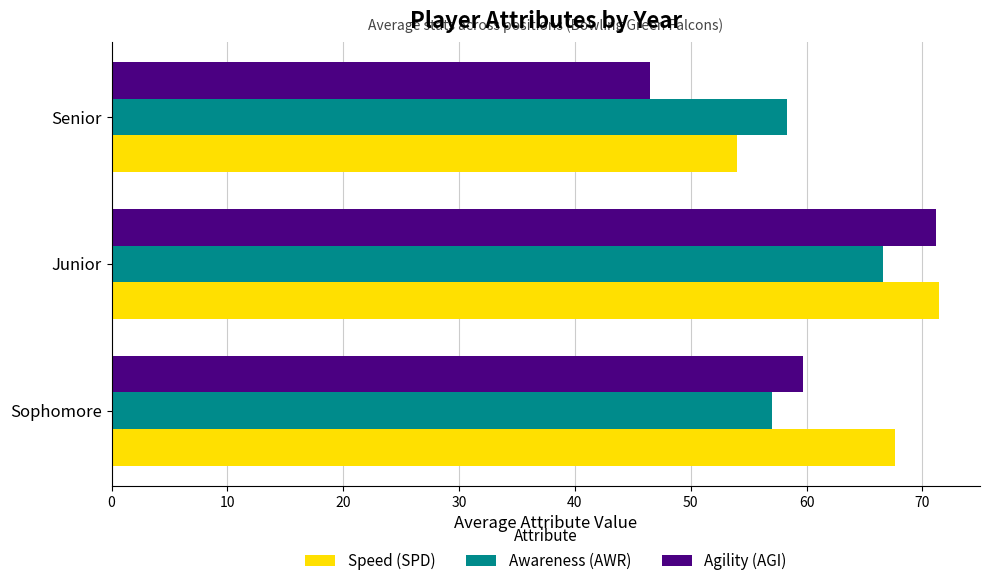

At which label is Speed (SPD) closest to 62?

Sophomore